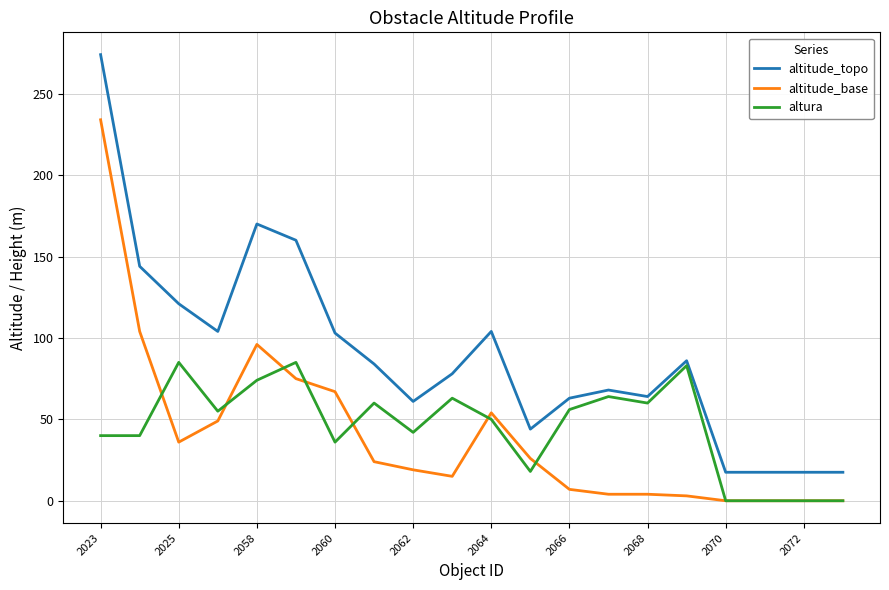

What is the maximum value shown in the chart?

274.0